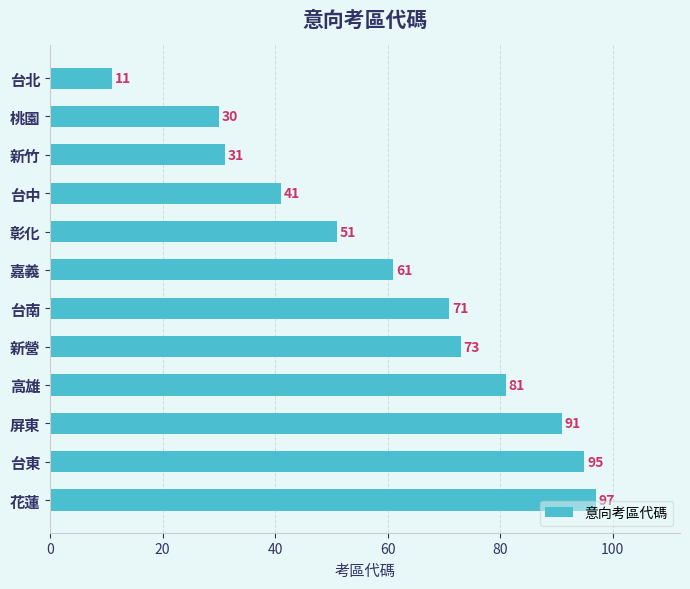

Rank the categories by value from lowest to highest.

台北, 桃園, 新竹, 台中, 彰化, 嘉義, 台南, 新營, 高雄, 屏東, 台東, 花蓮